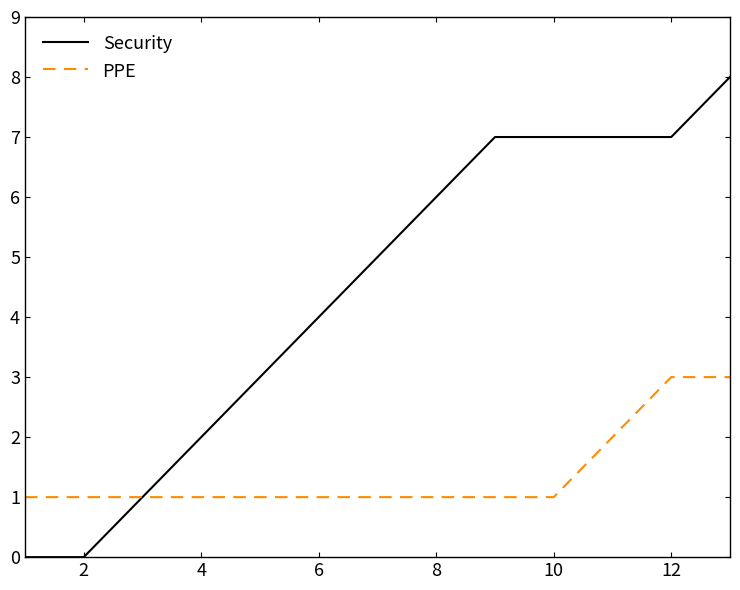

Which series has the largest total across all categories?

Security